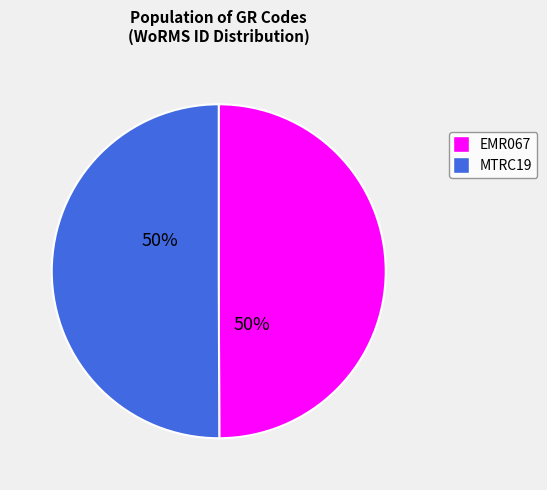

To the nearest percent, what is the average slice percentage?

50%